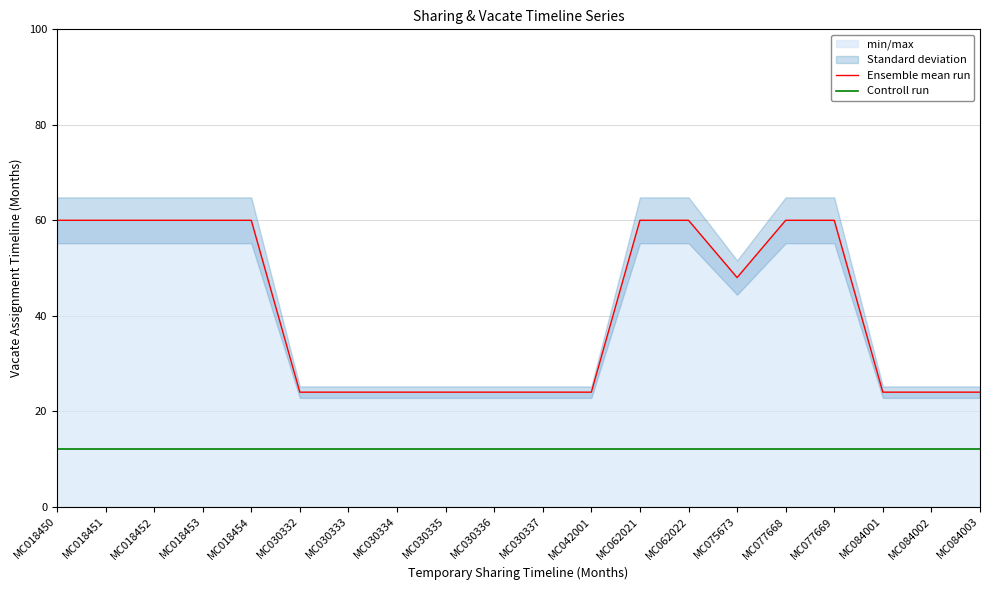

Reading left to right, what are all the values shown in this chart?

Ensemble mean run: MC018450=60	MC018451=60	MC018452=60	MC018453=60	MC018454=60	MC030332=24	MC030333=24	MC030334=24	MC030335=24	MC030336=24	MC030337=24	MC042001=24	MC062021=60	MC062022=60	MC075673=48	MC077668=60	MC077669=60	MC084001=24	MC084002=24	MC084003=24
Controll run: MC018450=12	MC018451=12	MC018452=12	MC018453=12	MC018454=12	MC030332=12	MC030333=12	MC030334=12	MC030335=12	MC030336=12	MC030337=12	MC042001=12	MC062021=12	MC062022=12	MC075673=12	MC077668=12	MC077669=12	MC084001=12	MC084002=12	MC084003=12